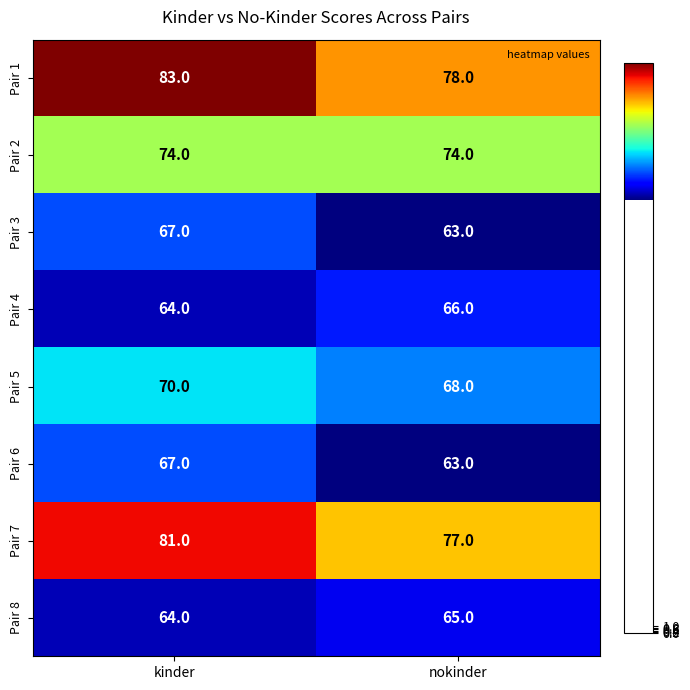

Where is Pair 1 nearest to the value 80?

nokinder